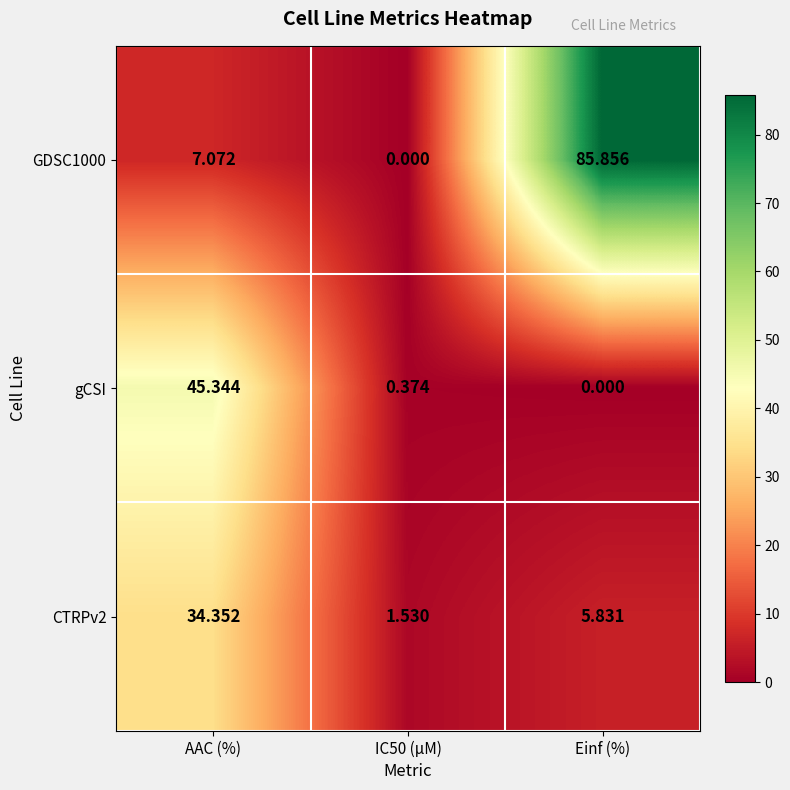

Which category has the highest value across all series?

Einf (%)